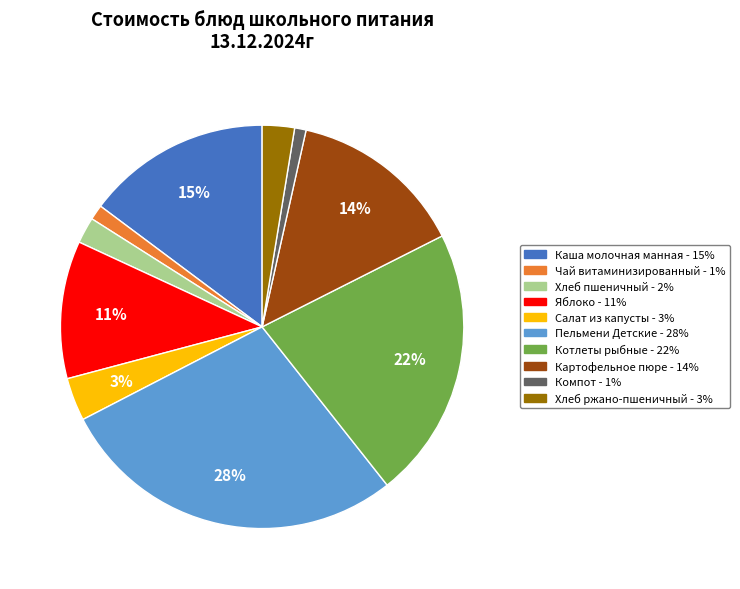

Combined, do Яблоко and Чай витаминизированный account for over 50%?

No